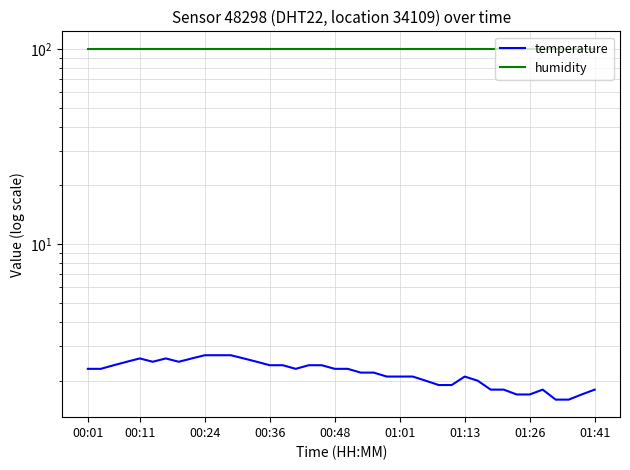

Is the value of humidity at 01:13 greater than the value of temperature at 12?

Yes